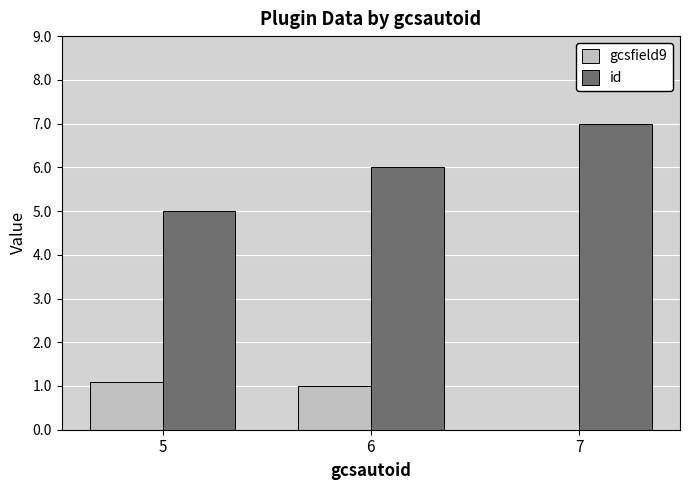

Which series has the widest spread of values?

id